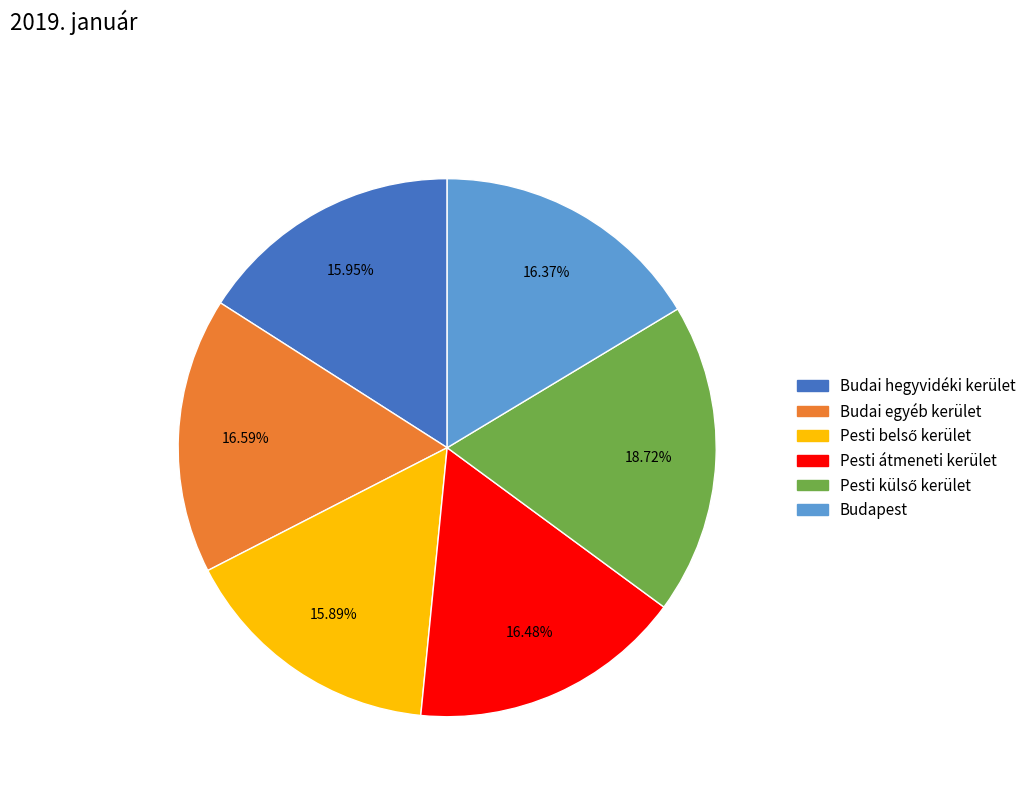

Combined, do Budai hegyvidéki kerület and Budai egyéb kerület account for over 50%?

No